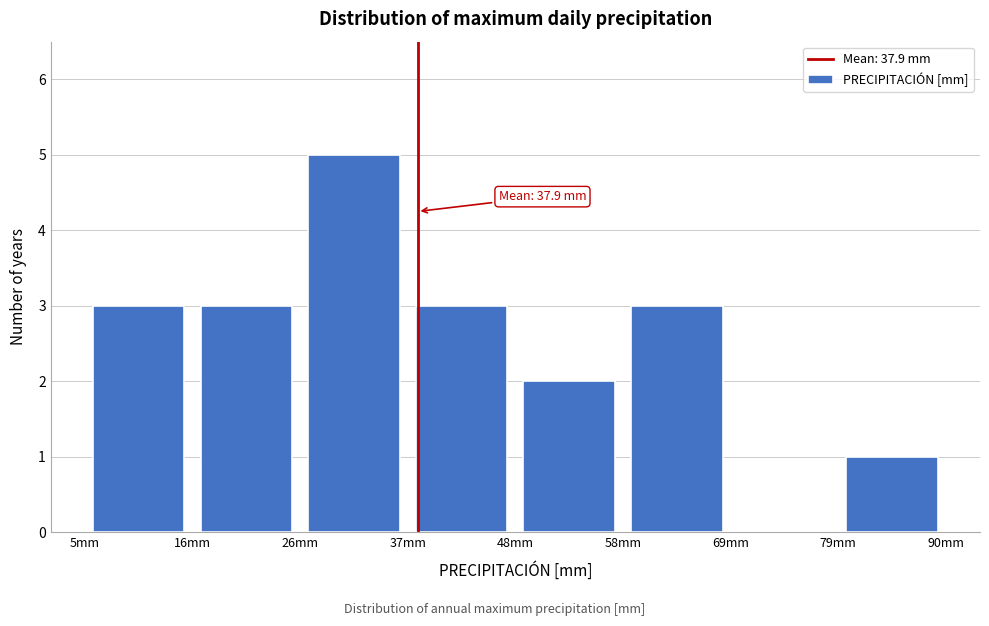

Which range on the x-axis has the tallest bar?

26 to 36